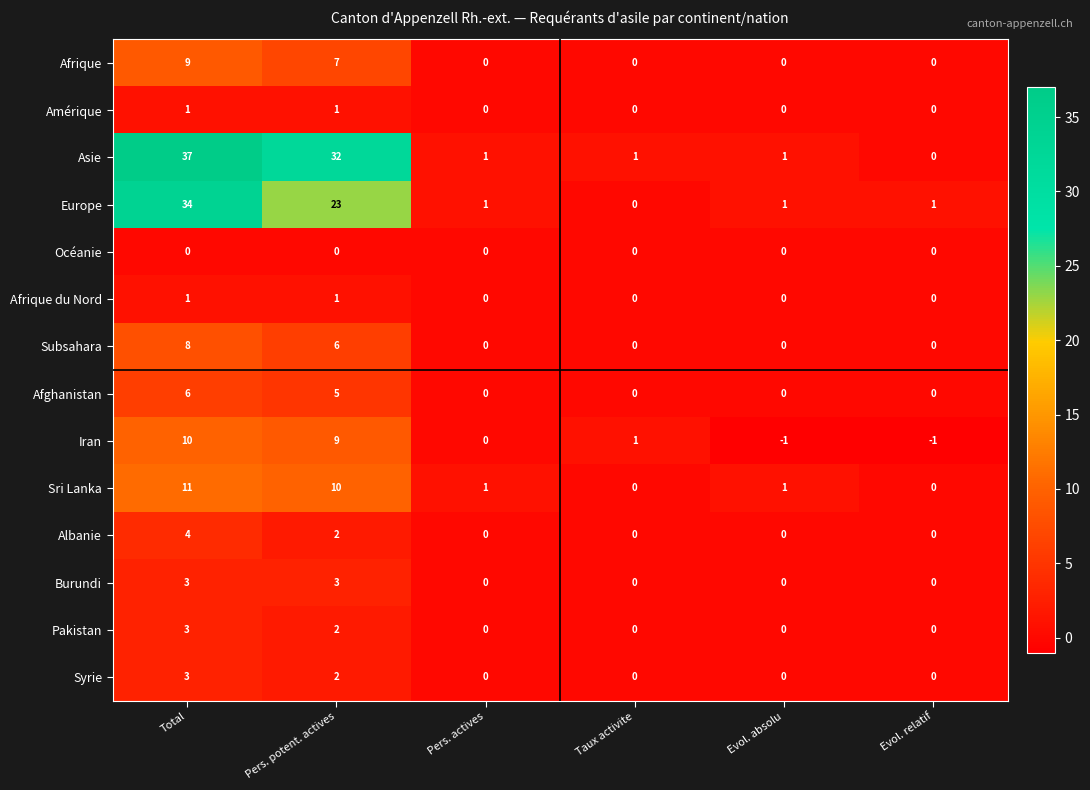

The value of Afrique at Evol. absolu is 6. True or false?

False